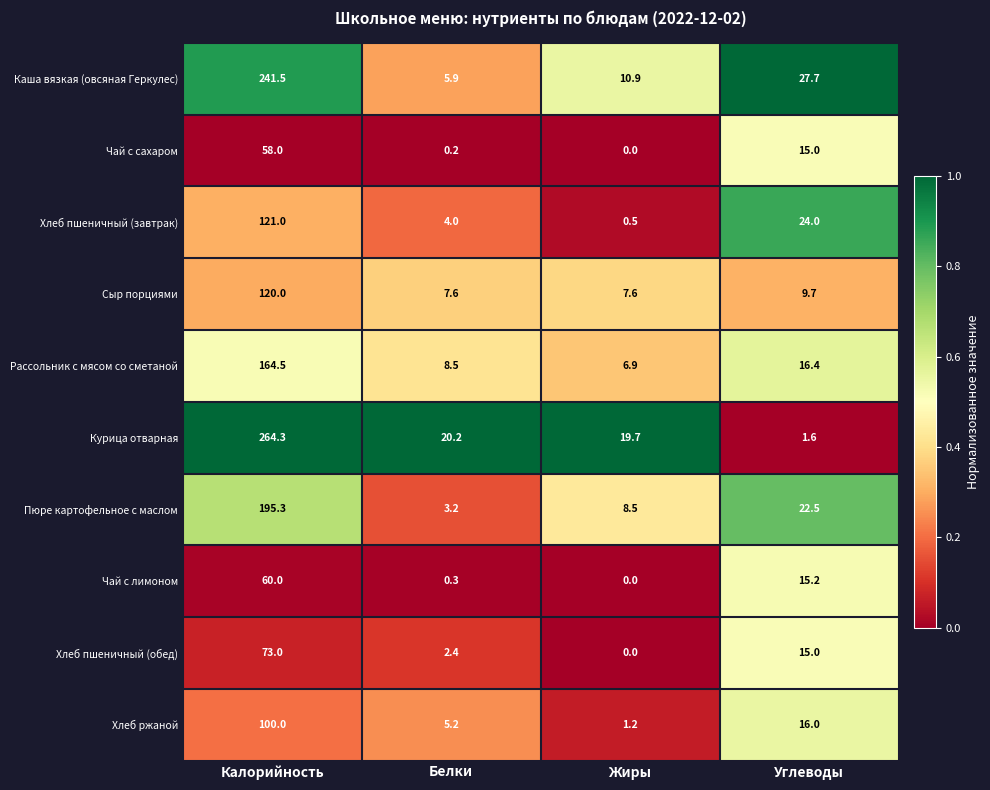

What is the maximum value shown in the chart?

264.3